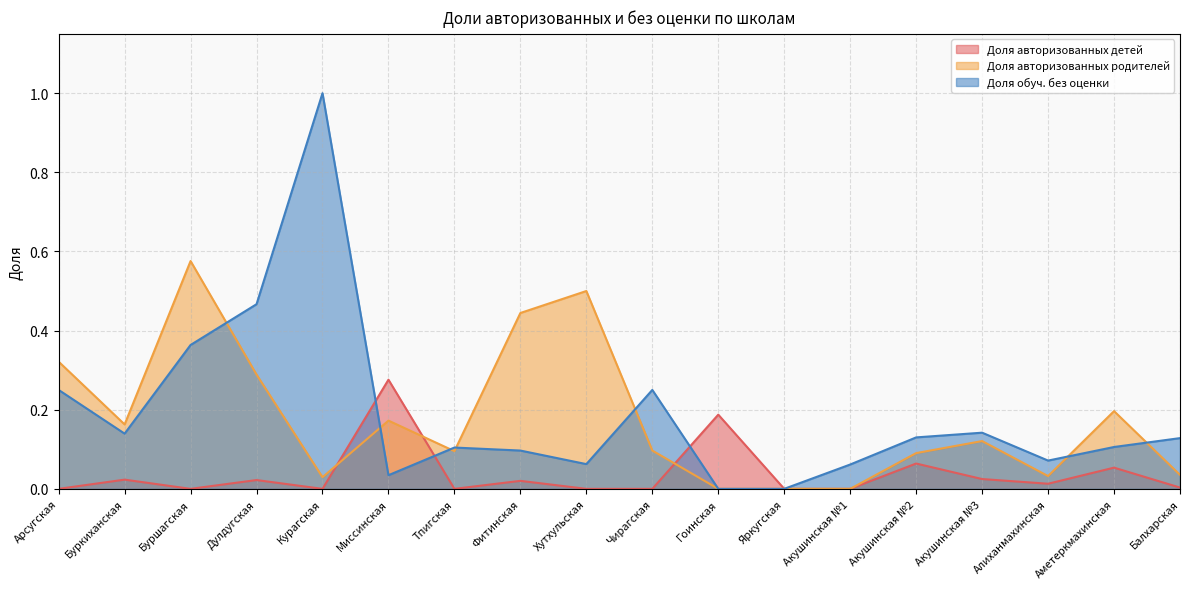

In Доля авторизованных детей, how many points are higher than both neighbors (excluding endpoints)?

7